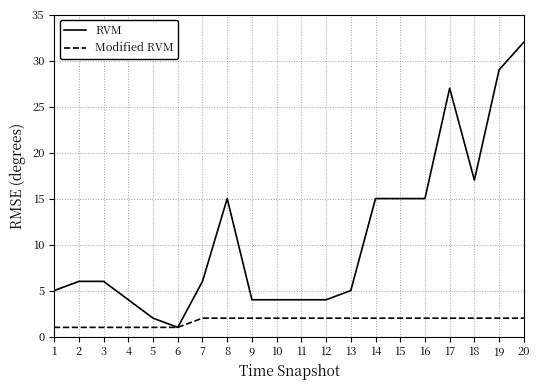

List the series in order of their overall mean, lowest first.

Modified RVM, RVM